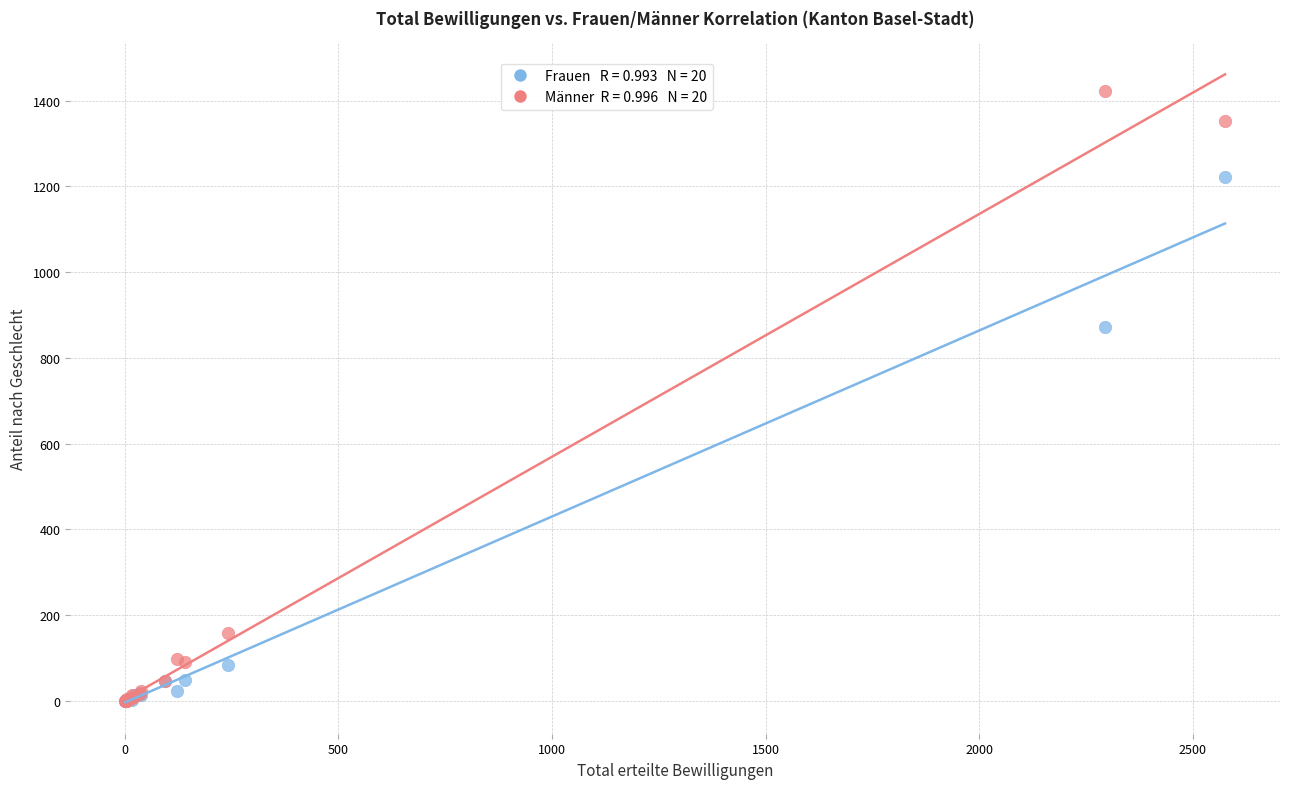

Across all series, what Y value is closest to 711?

872